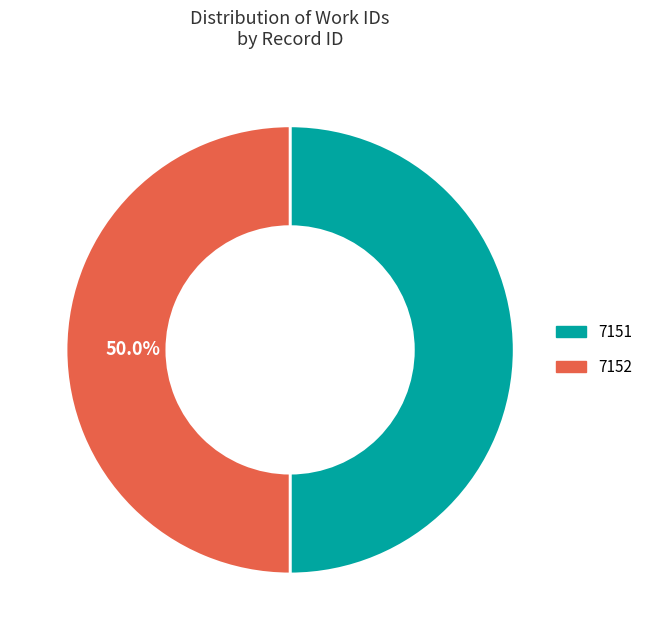

How many slices are in this pie chart?

2